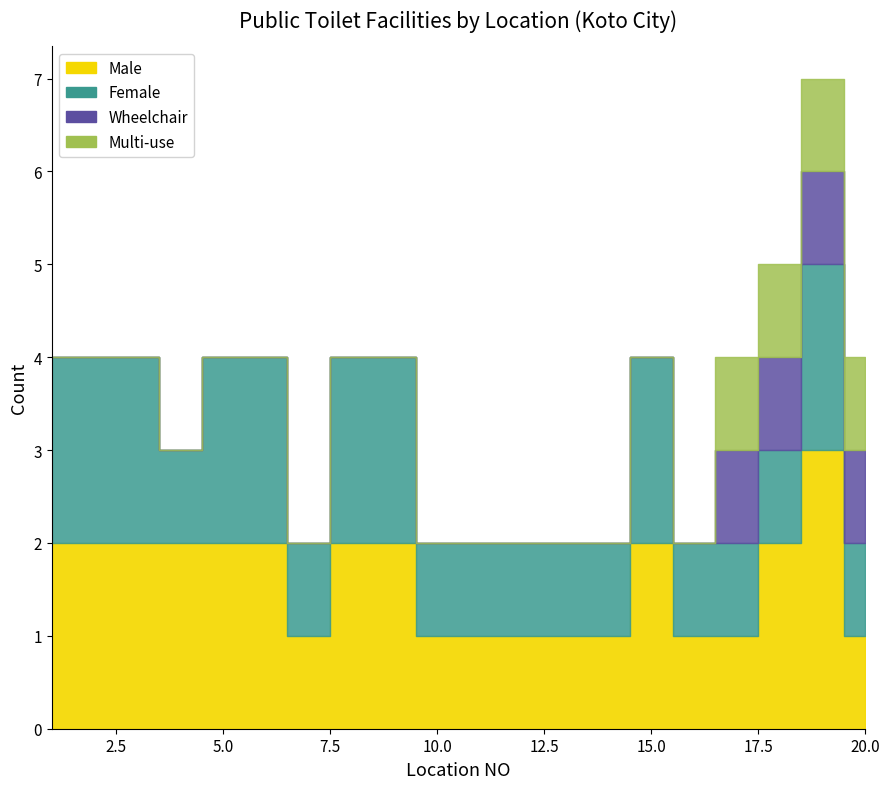

True or false: multi and wheelchair intersect in this chart.

False